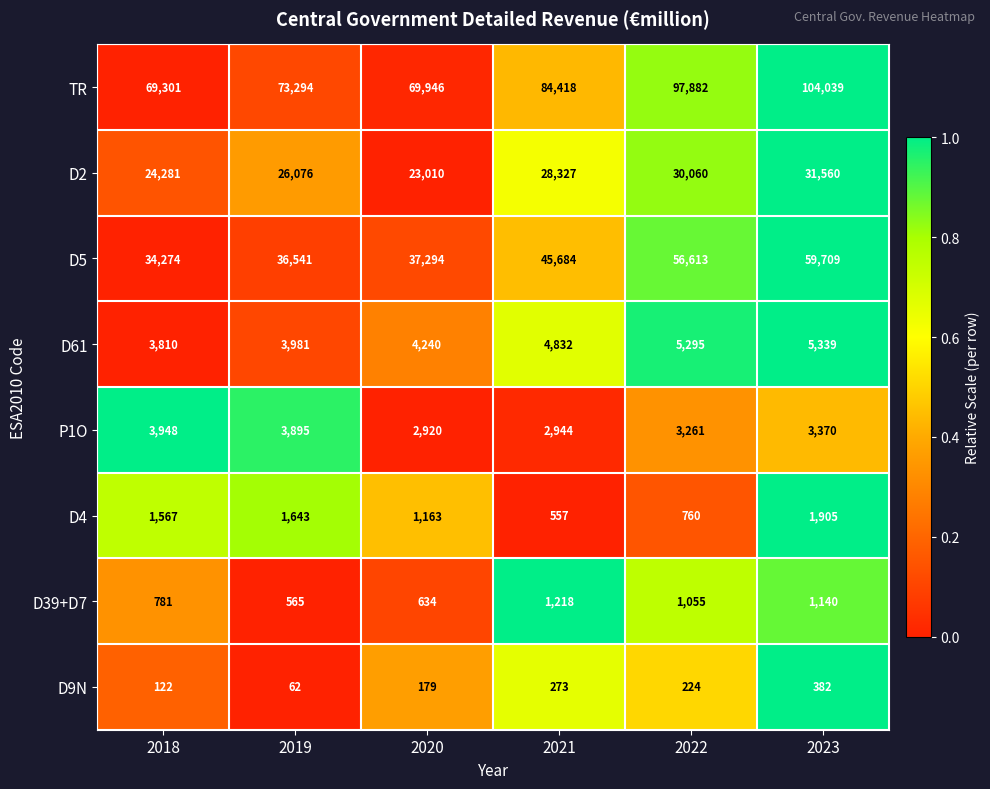

List the series in order of their peak value, highest first.

TR, D5, D2, D61, P1O, D4, D39+D7, D9N